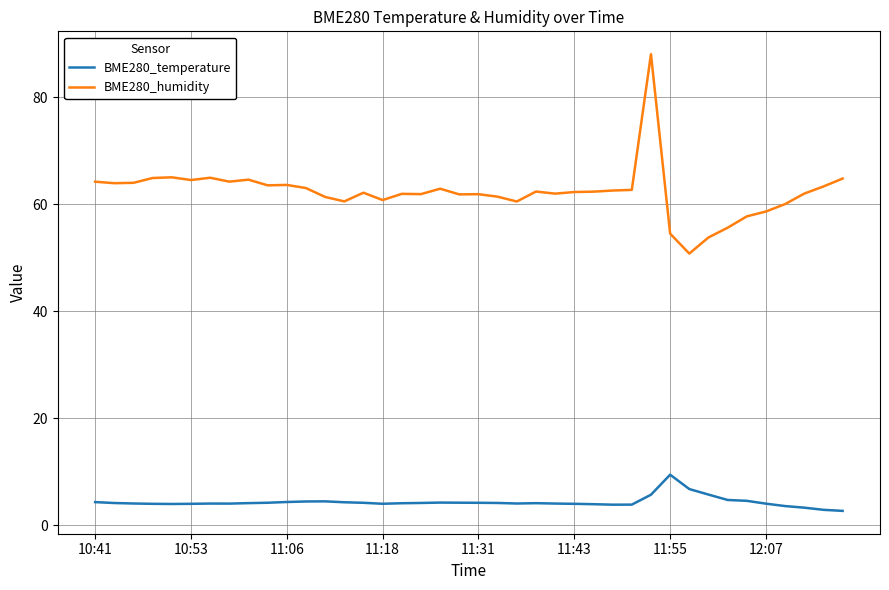

Which series has the largest range (max minus min)?

BME280_humidity